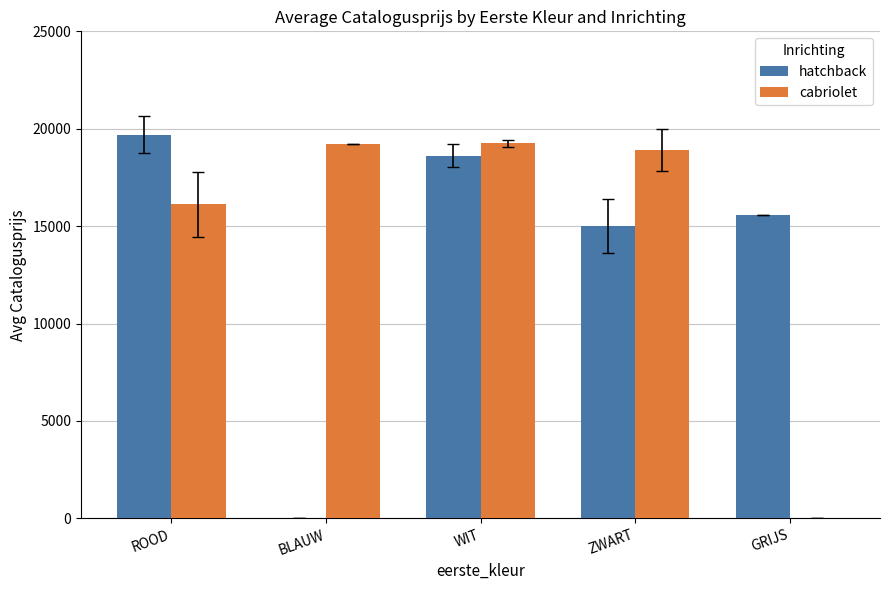

What is the spread (max minus min) of values at WIT?

639.0